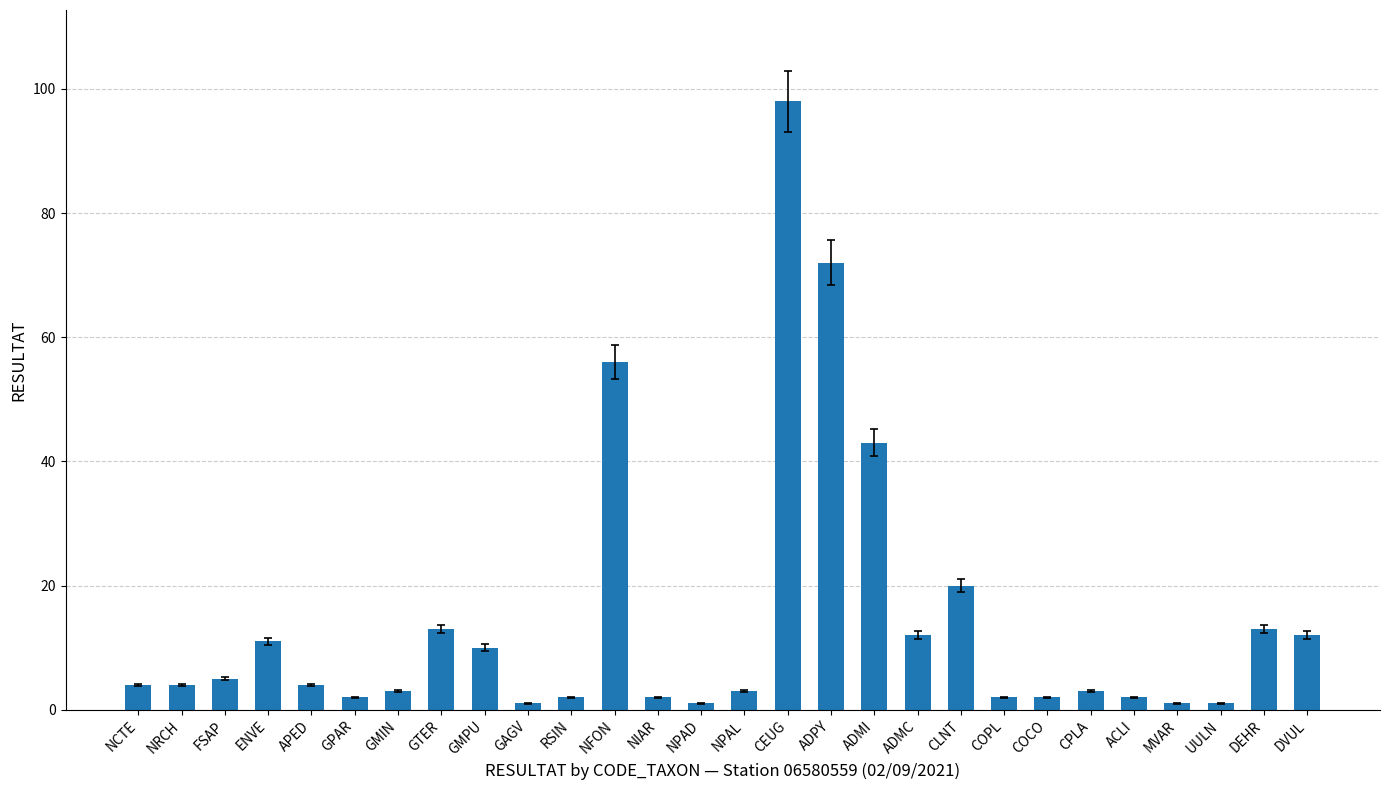

True or false: the data shows 5 at ADMC.

False